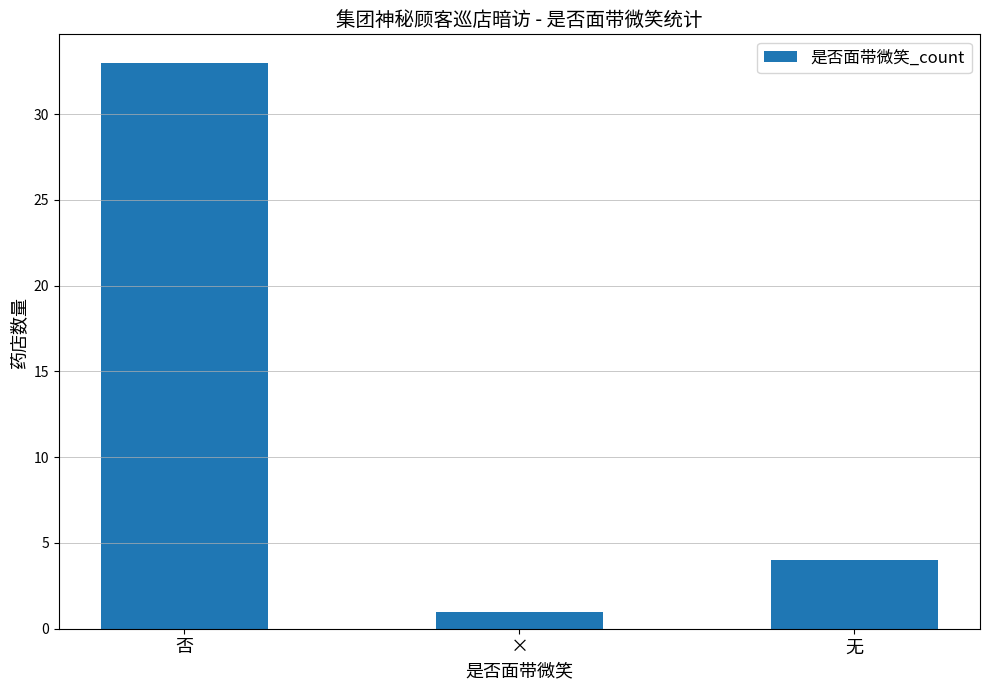

What is the change in value from 否 to ×?

-32